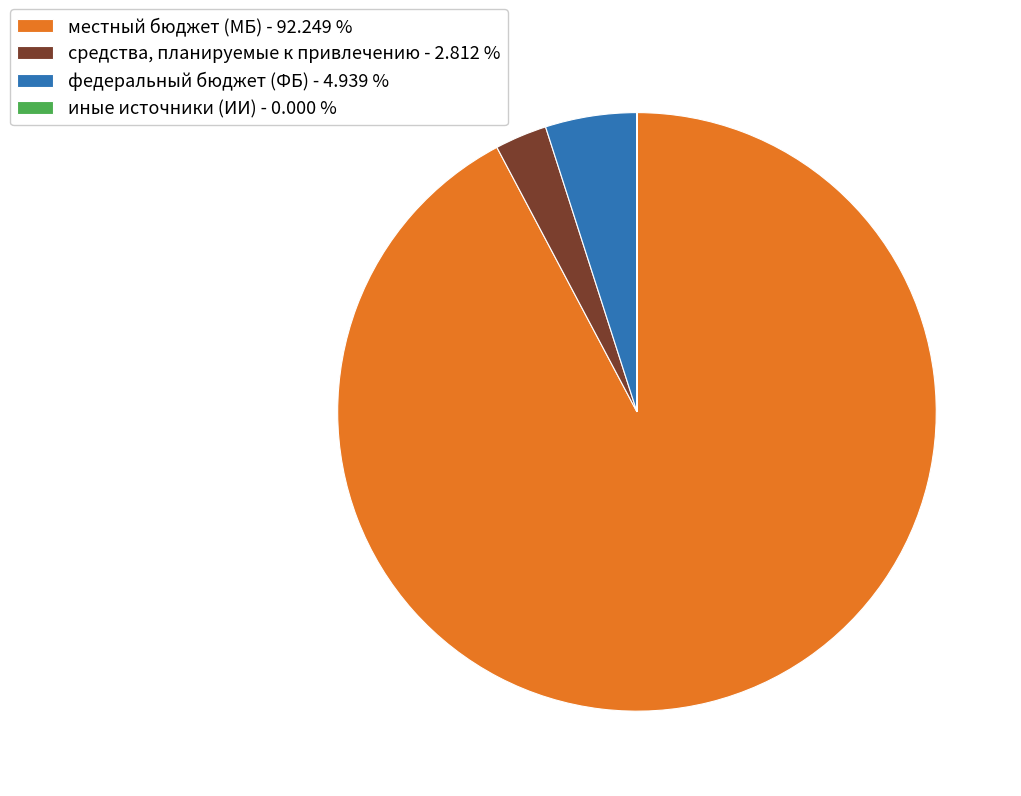

What is the largest slice in the pie chart?

местный бюджет (МБ)